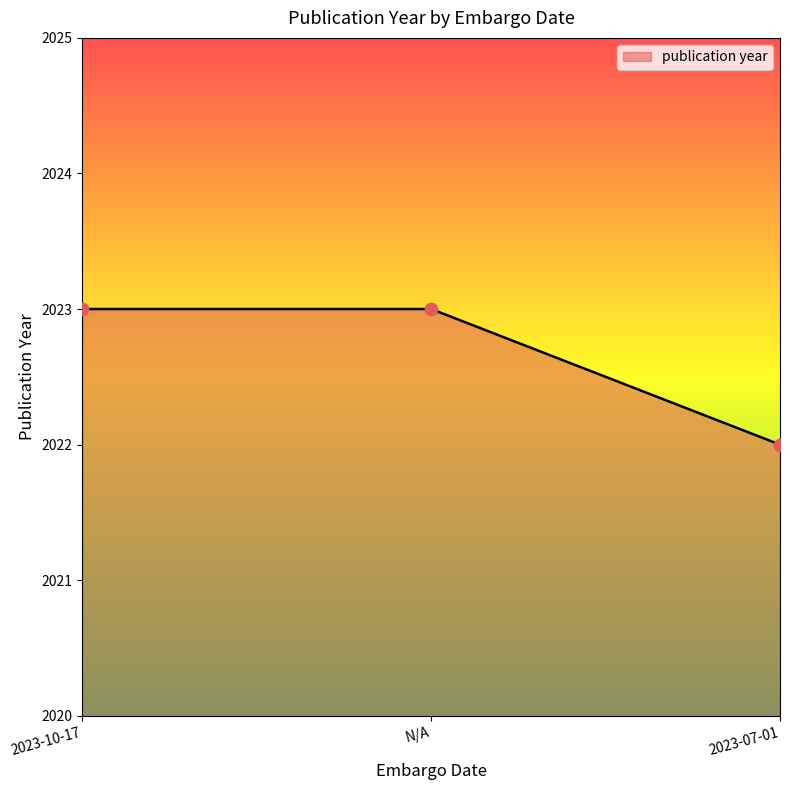

Between 2023-10-17 and 2023-07-01, which is larger?

2023-10-17